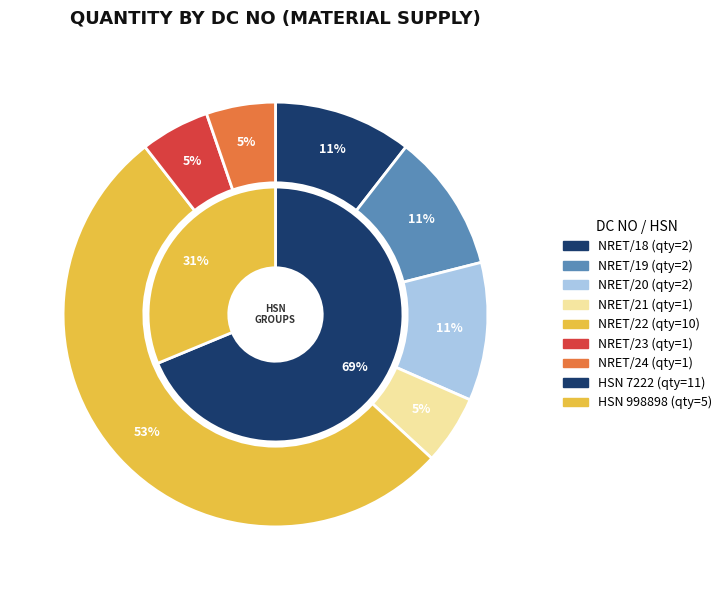

True or false: APW/NRET/21/19-20 accounts for 20% of the total.

False